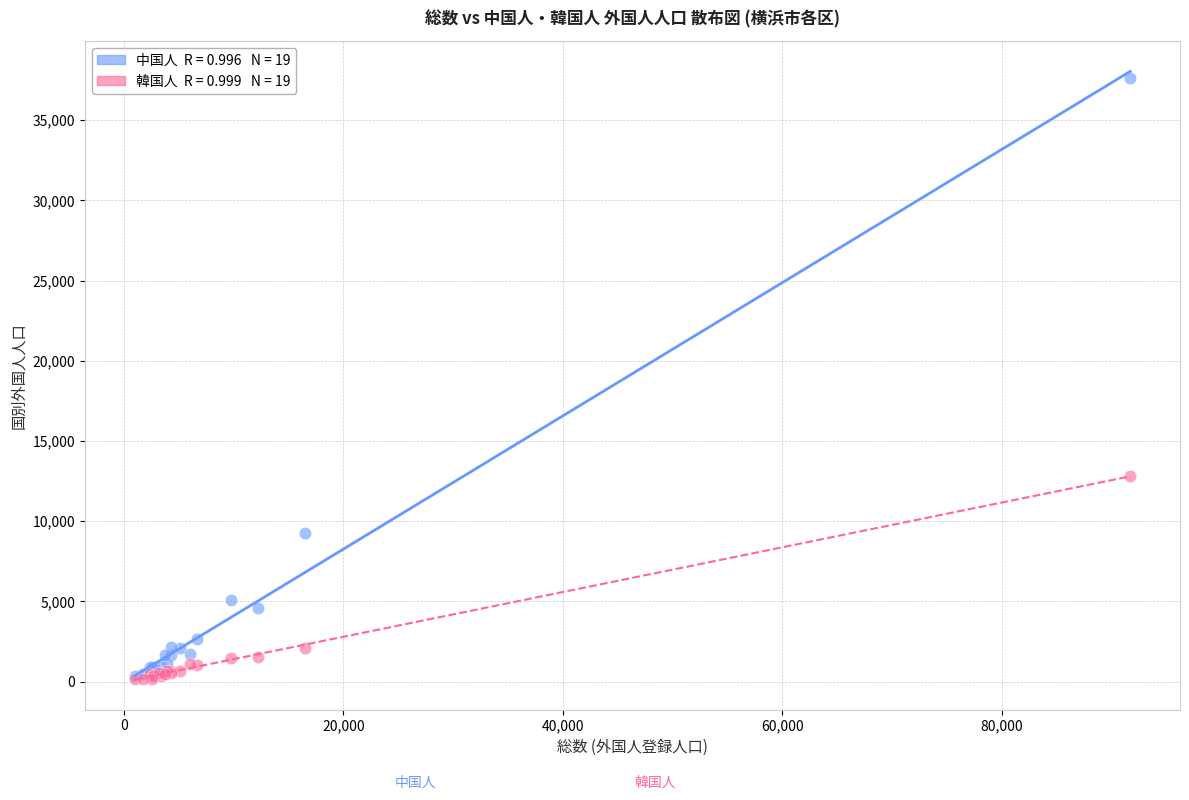

Across all series, what Y value is closest to 18903?

12825